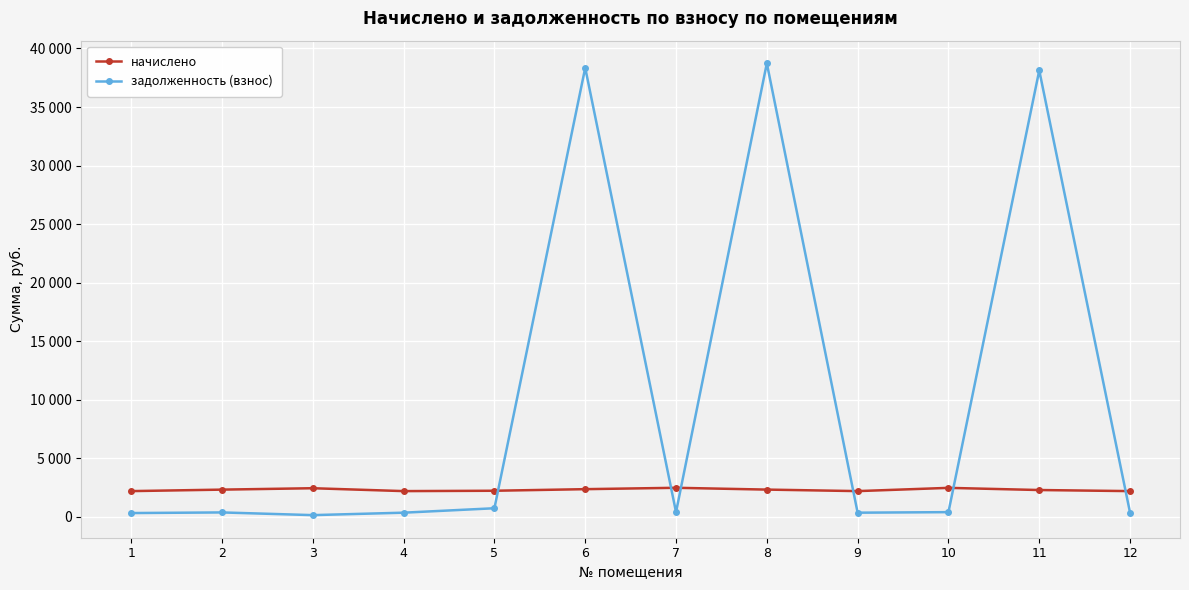

At which category does the chart reach its peak across all series?

8